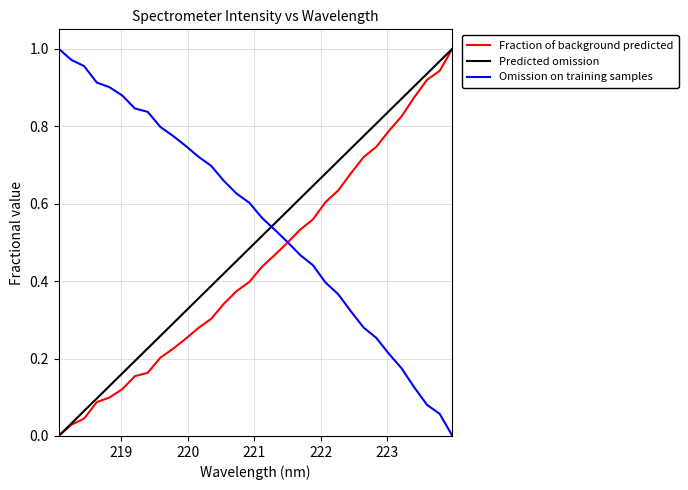

How many values in Predicted omission are above zero?

31